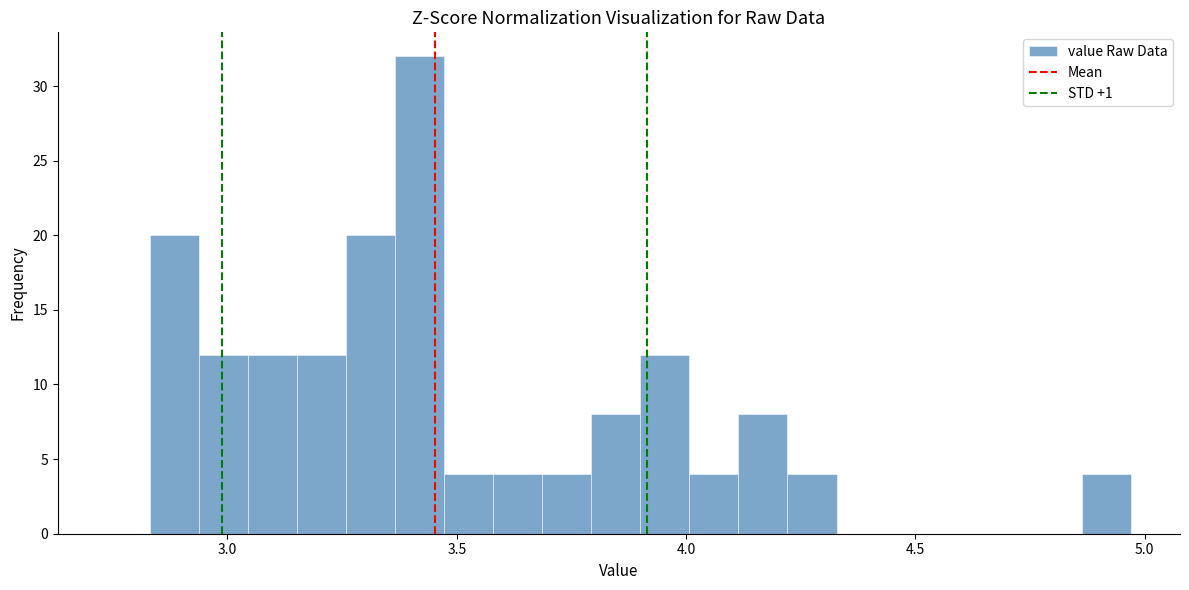

Read against the x-axis, roughly where is the centre of the tallest bar?

3.40